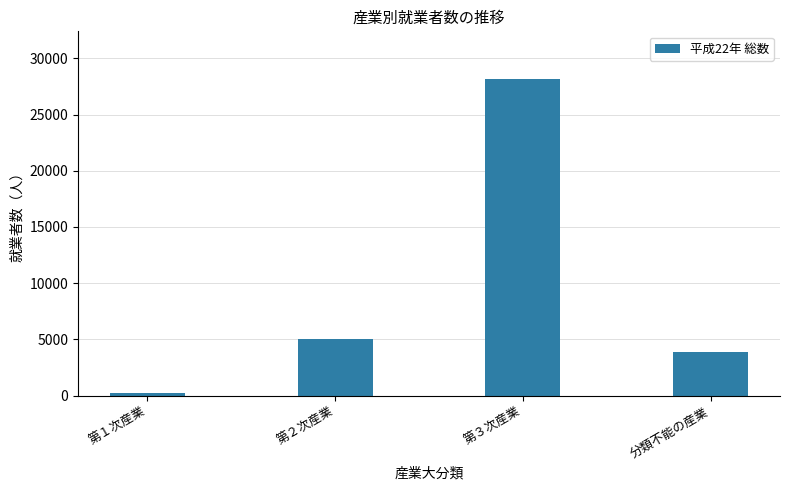

Reading right to left, what are all the values shown in this chart?

分類不能の産業=3897	第３次産業=28169	第２次産業=5032	第１次産業=251